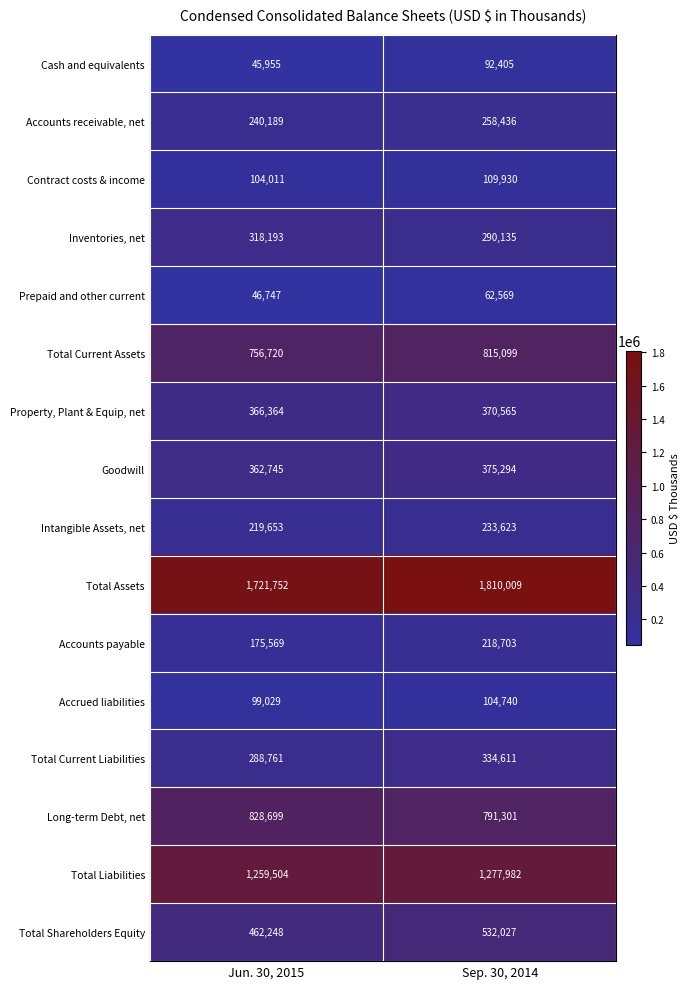

What is the sum of all Accounts receivable, net values?

498625